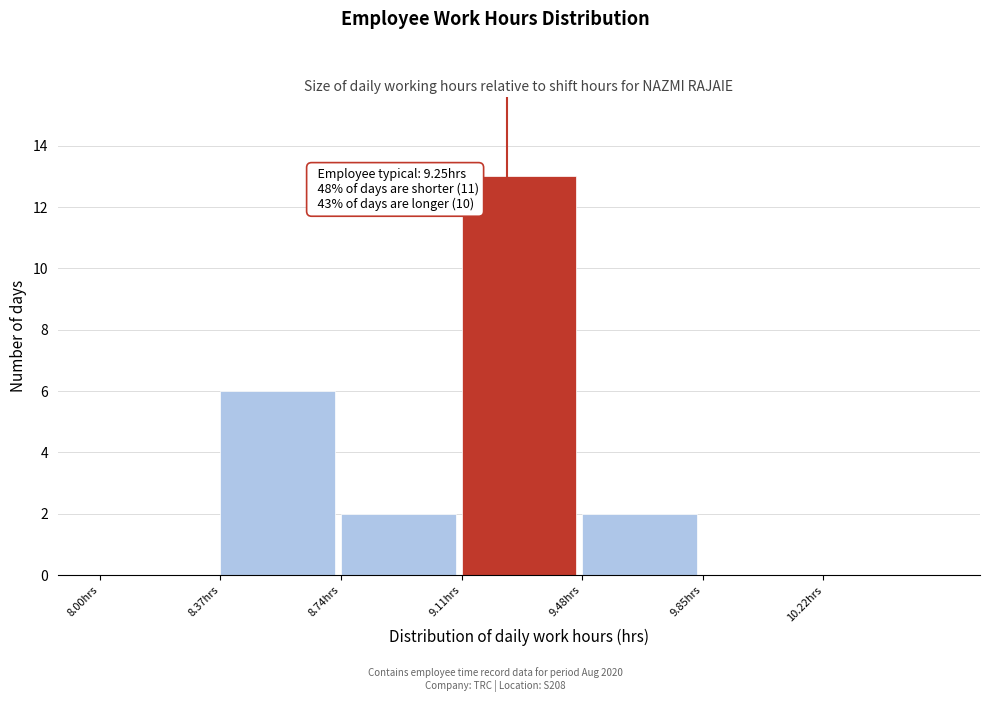

Over which range of the x-axis is the bar tallest?

9.11 to 9.48